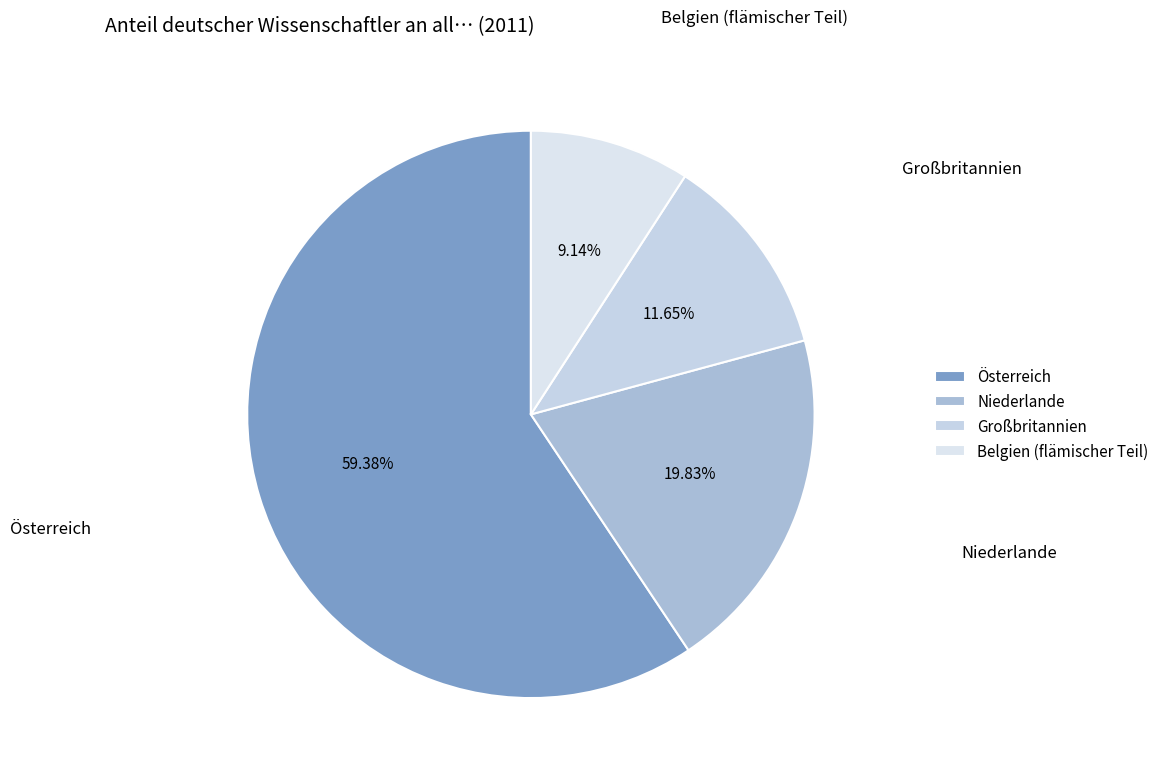

True or false: Österreich accounts for 59% of the total.

True